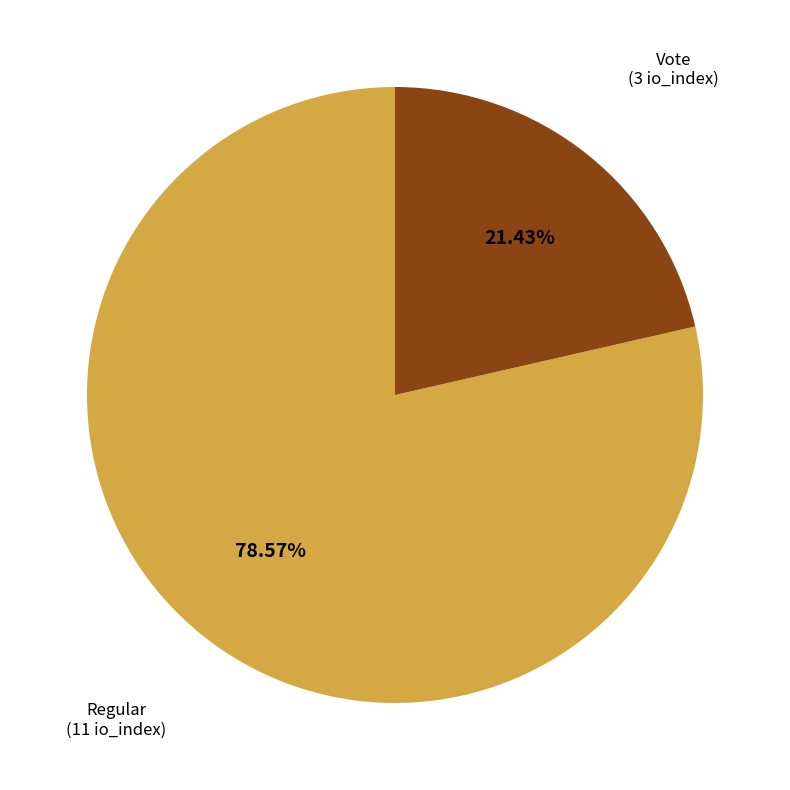

Is there a majority slice in this chart?

Yes